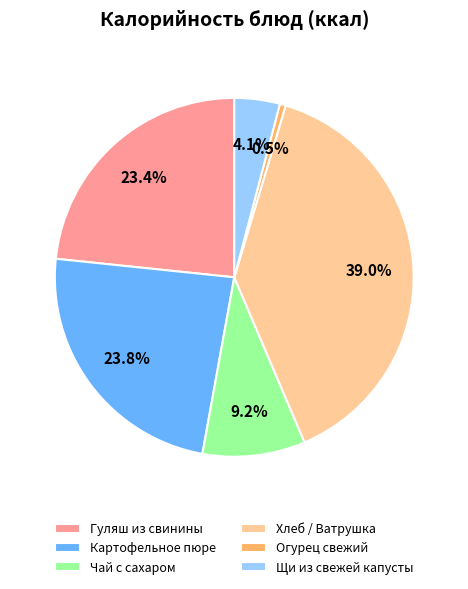

Is Щи из свежей капусты the majority of the pie?

No